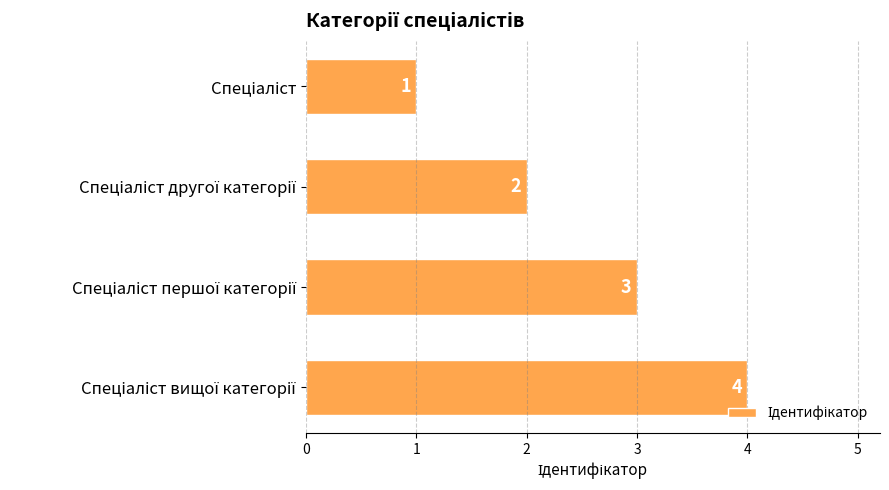

Count the values in the range 2 to 4.

3